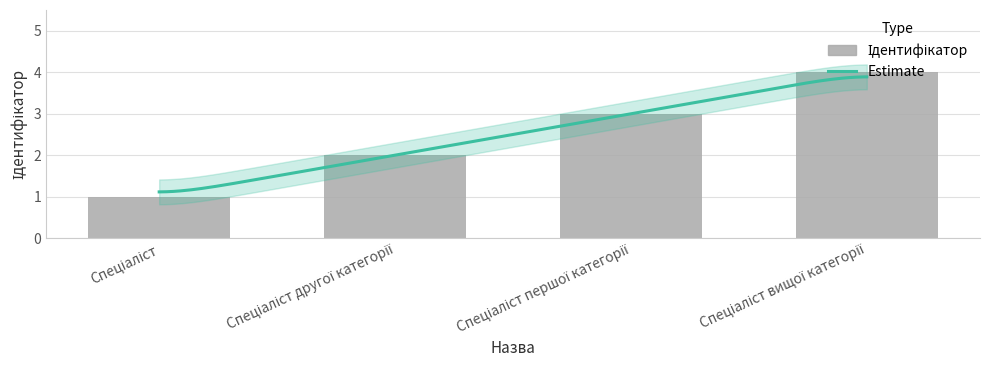

Count the values in the range 2 to 4.

3